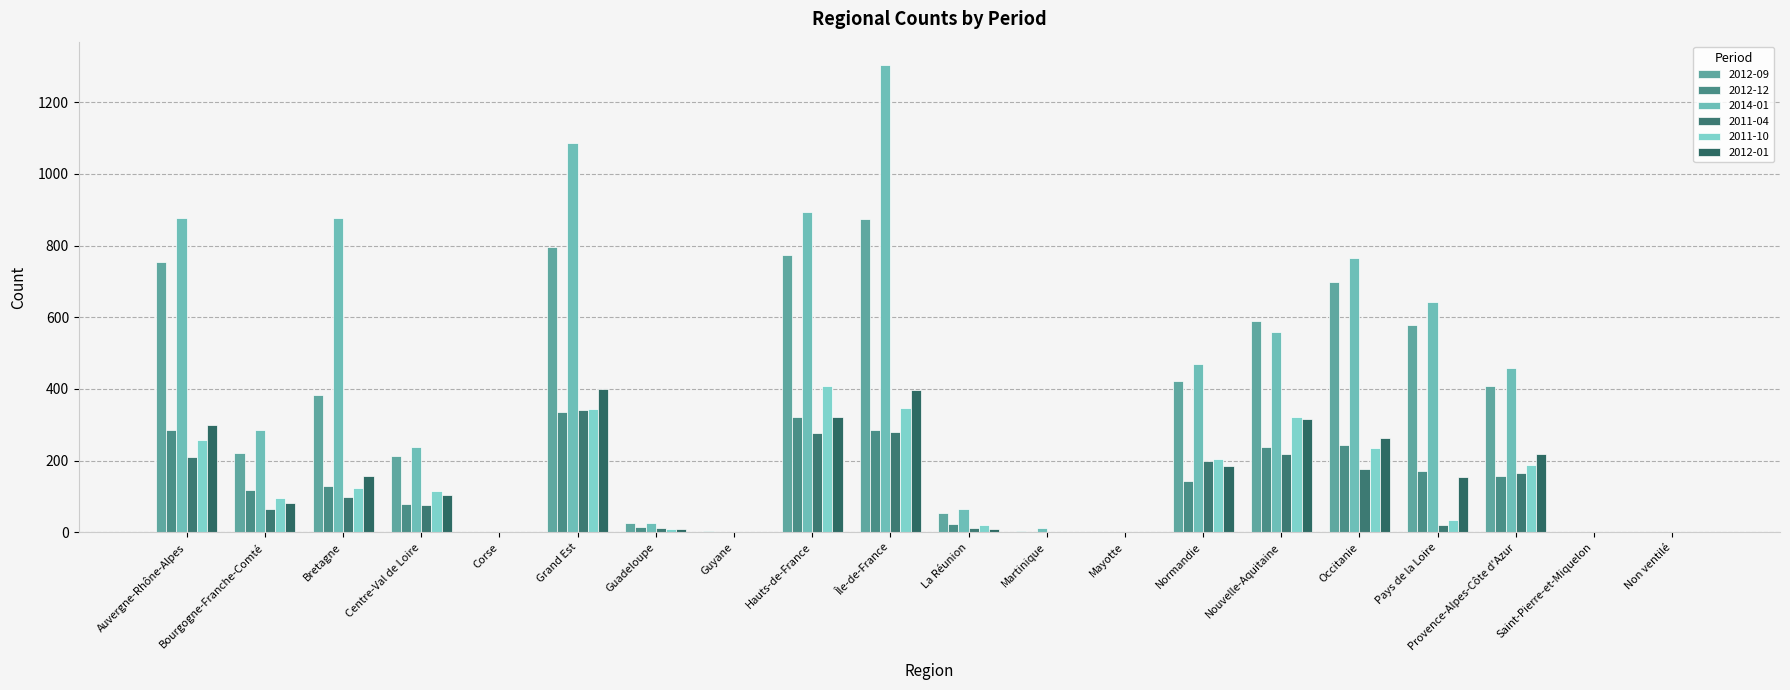

True or false: 2011-10 has a value of -199 at Corse.

False